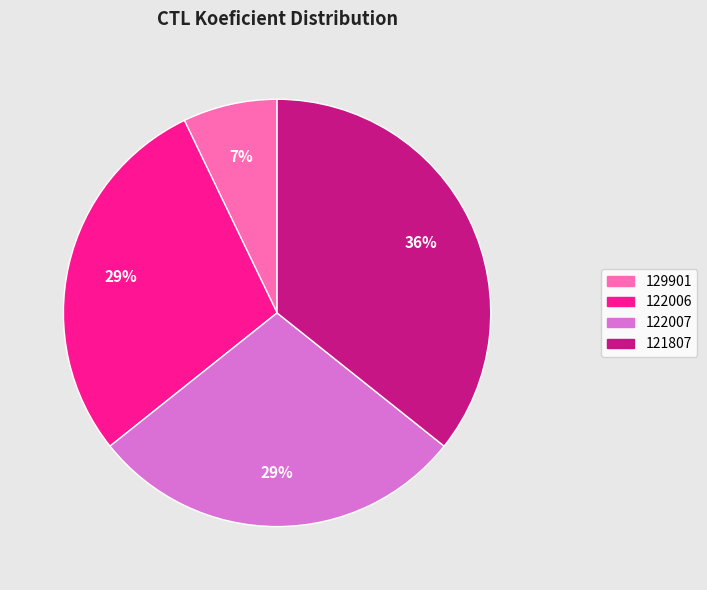

To the nearest percent, what is the average slice percentage?

25%